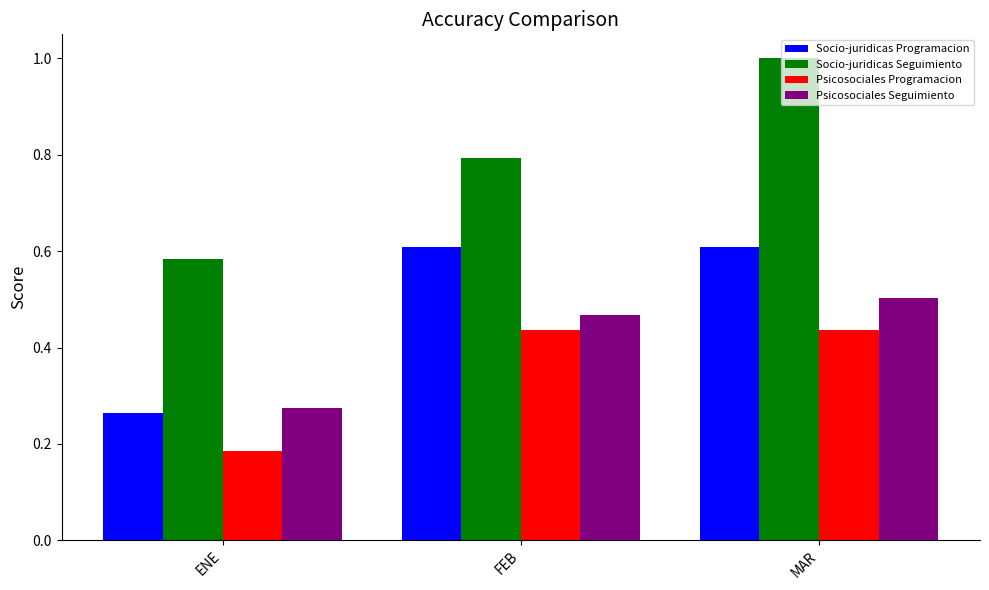

Is it true that Psicosociales Programacion equals 0.8 at FEB?

False